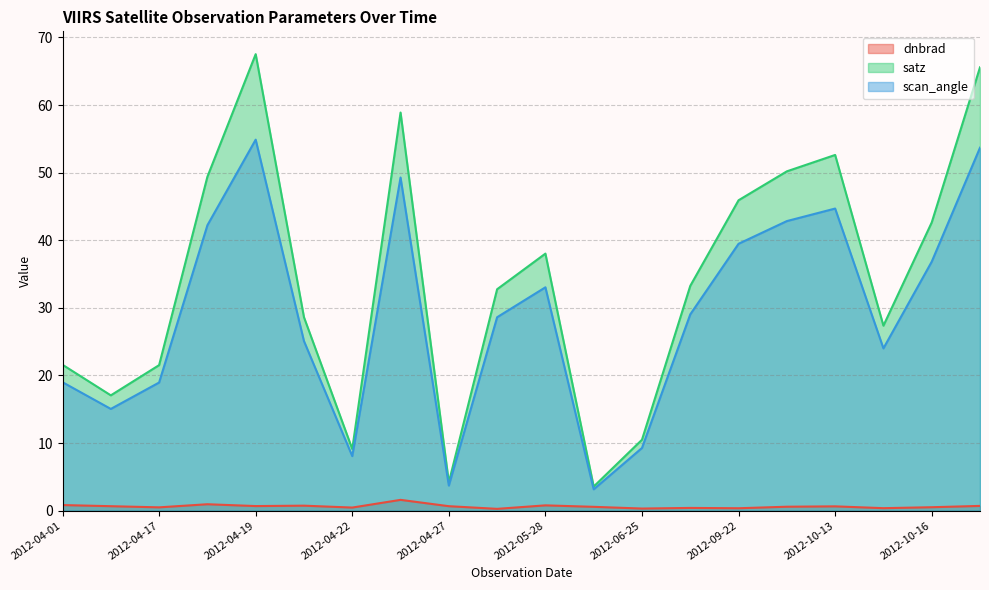

At which label is scan_angle closest to 29?

2012-08-18